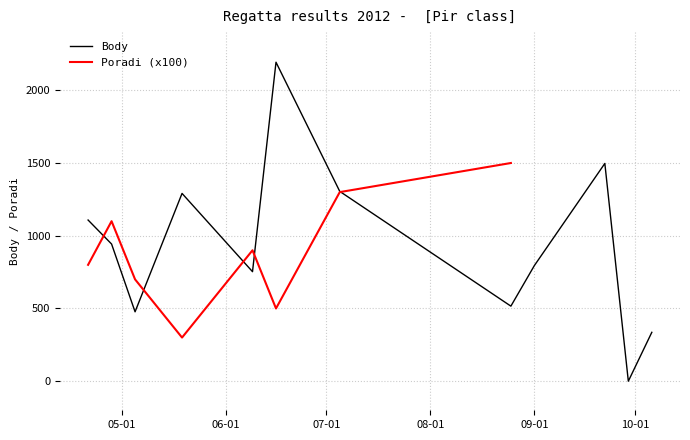

What is the maximum value for Body?

2193